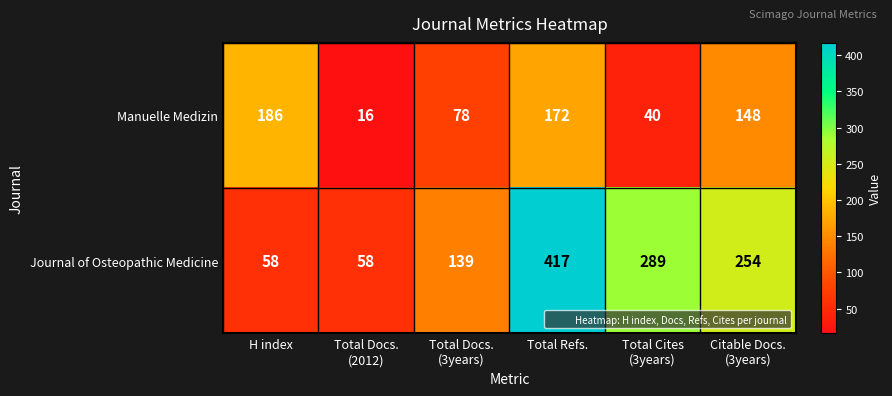

What is the difference between the second highest and minimum values in the Journal of Osteopathic Medicine series?

231